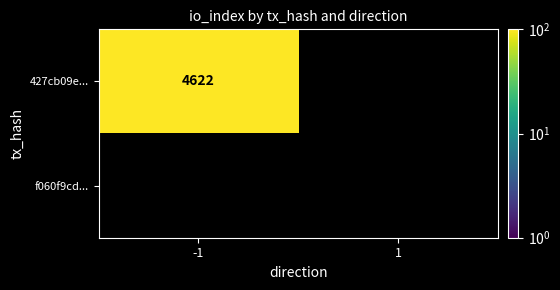

Between 1 and -1, which is larger?

-1